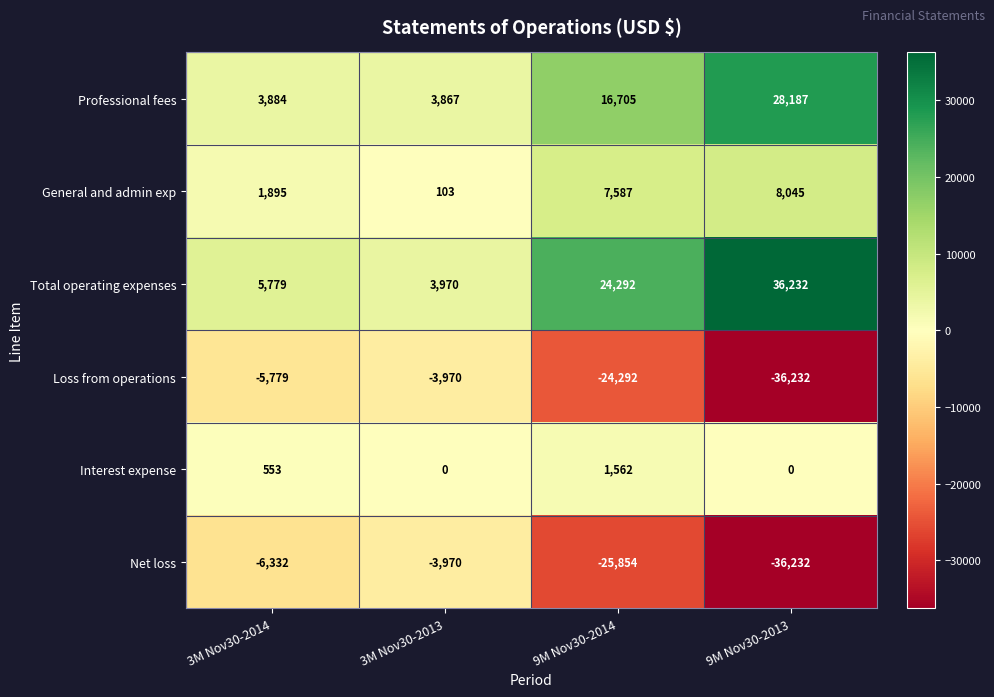

What is the difference between the maximum and minimum values in the Net loss series?

32262